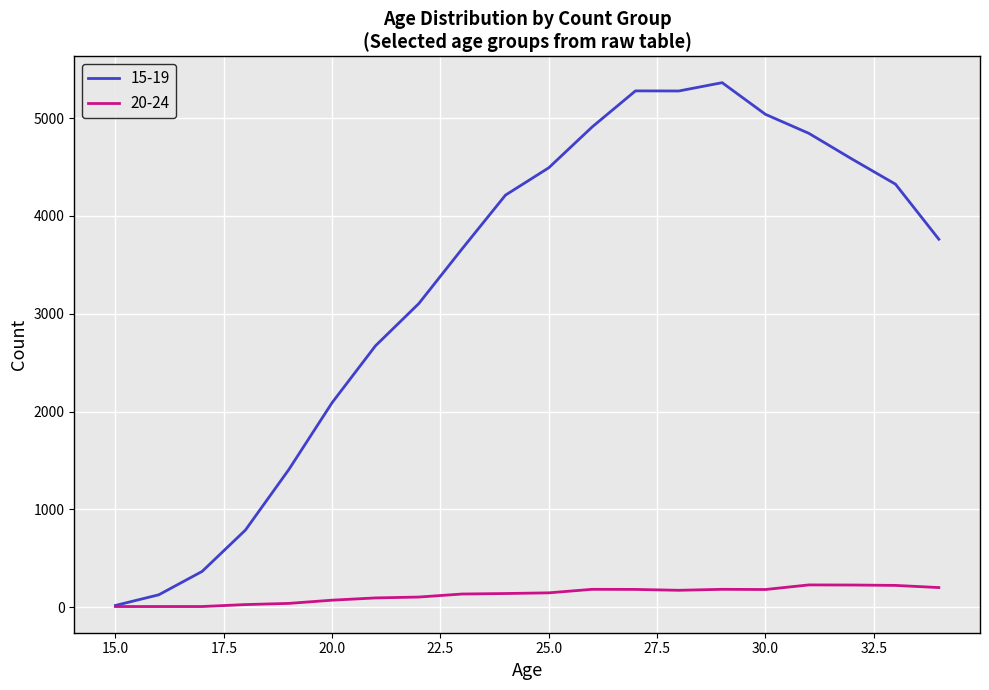

Which series has the largest total across all categories?

15-19